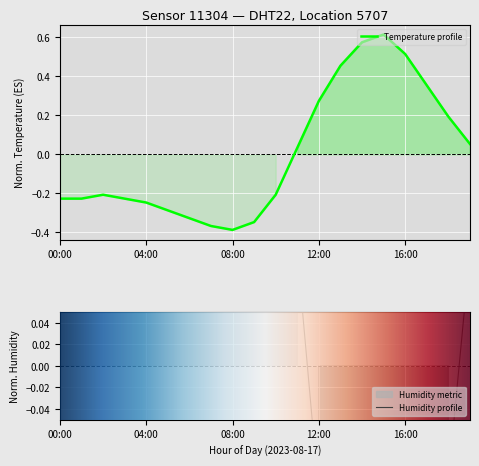

Which category has the highest value in the temperature series?

15:00